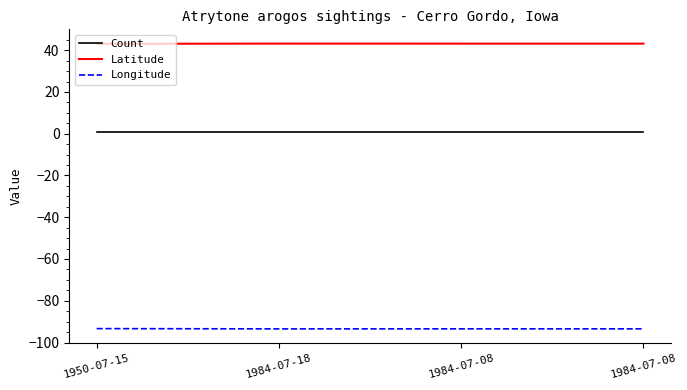

What are all the series names shown in the legend?

Count, Latitude, Longitude